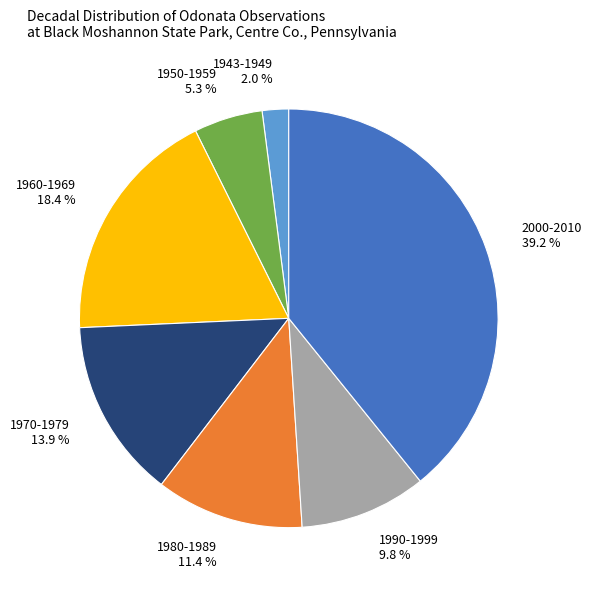

What percentage is NOT represented by 1980-1989?

88.6%